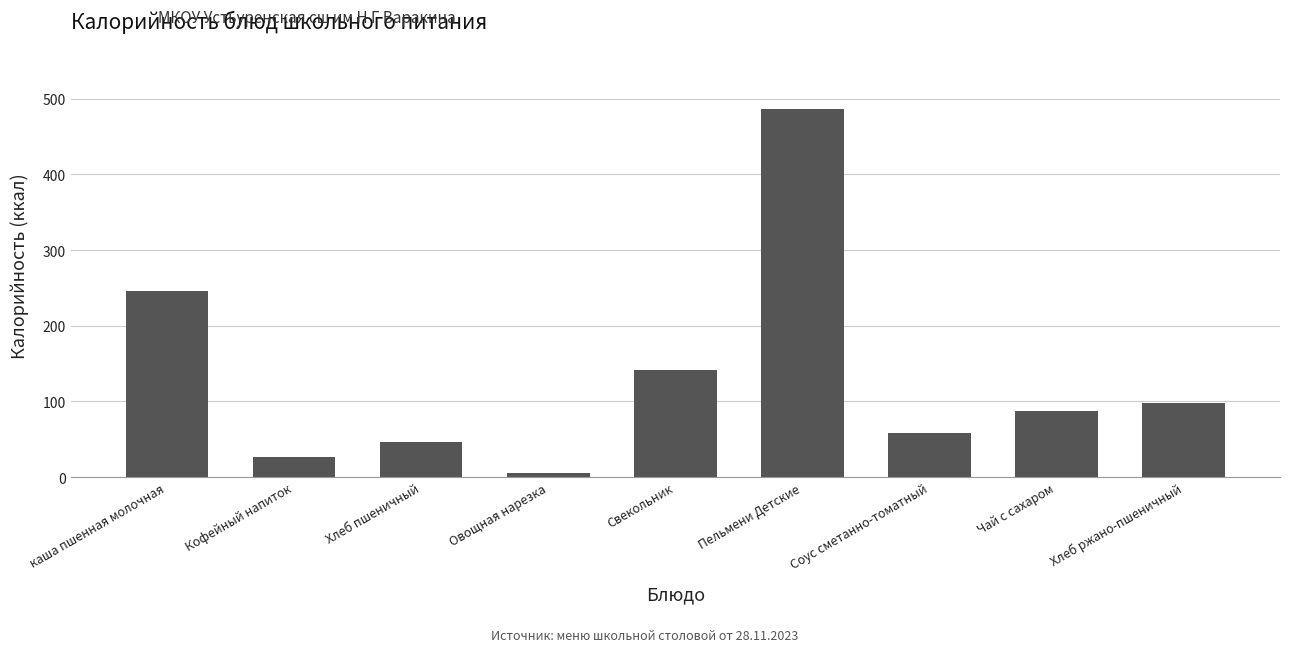

At which category does the chart reach its minimum across all series?

Овощная нарезка